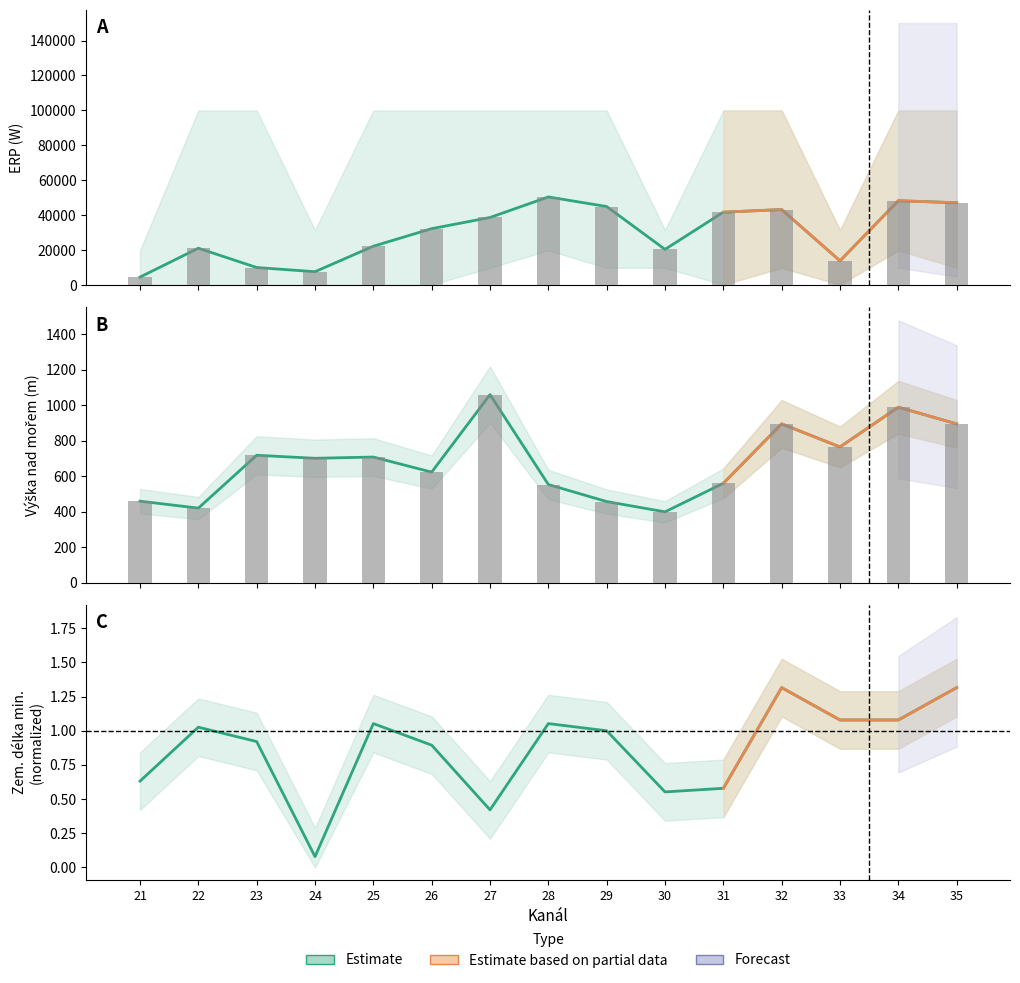

What is the total value across all series at 27?

1060.4